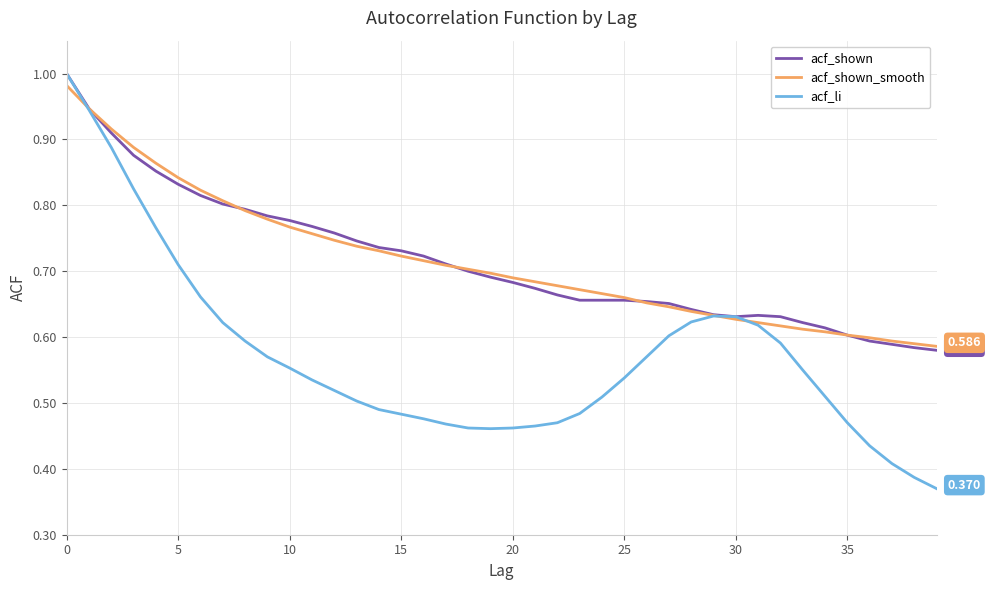

Which series has the largest range (max minus min)?

acf_li